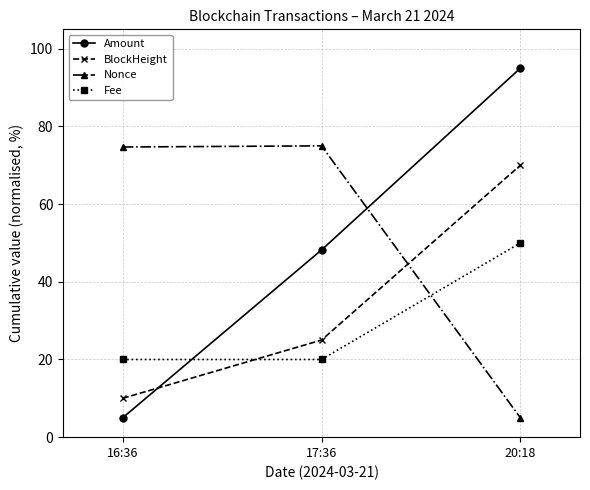

Which series has the largest total across all categories?

Nonce